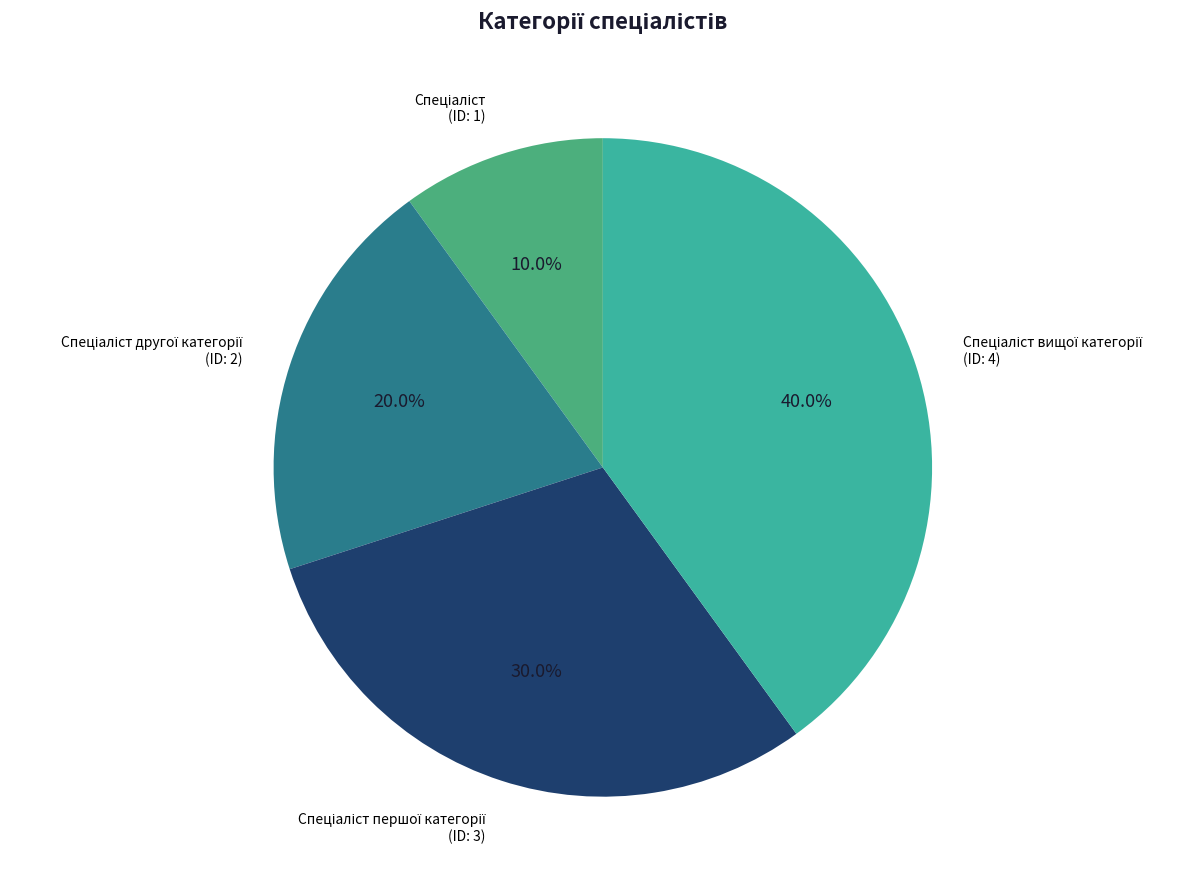

How many slices are in this pie chart?

4